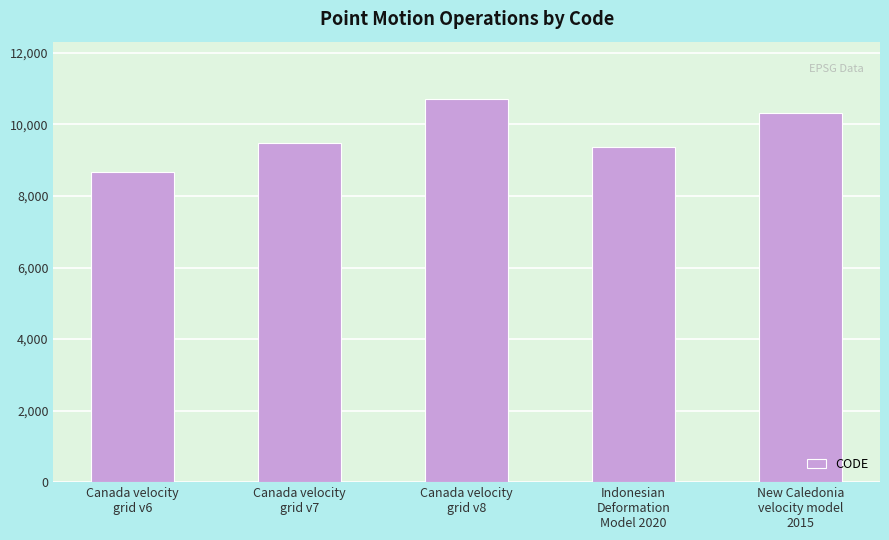

What is the value of the 2nd bar from the left?

9483